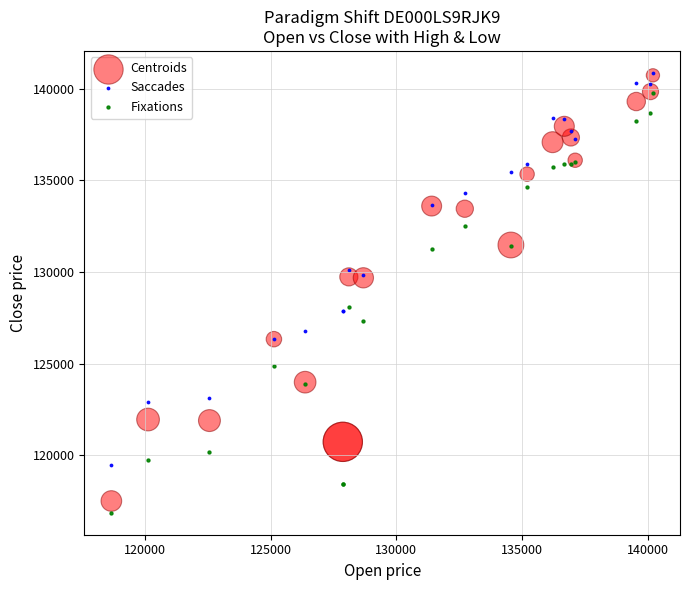

What are all the series names shown in the legend?

Centroids, Saccades, Fixations